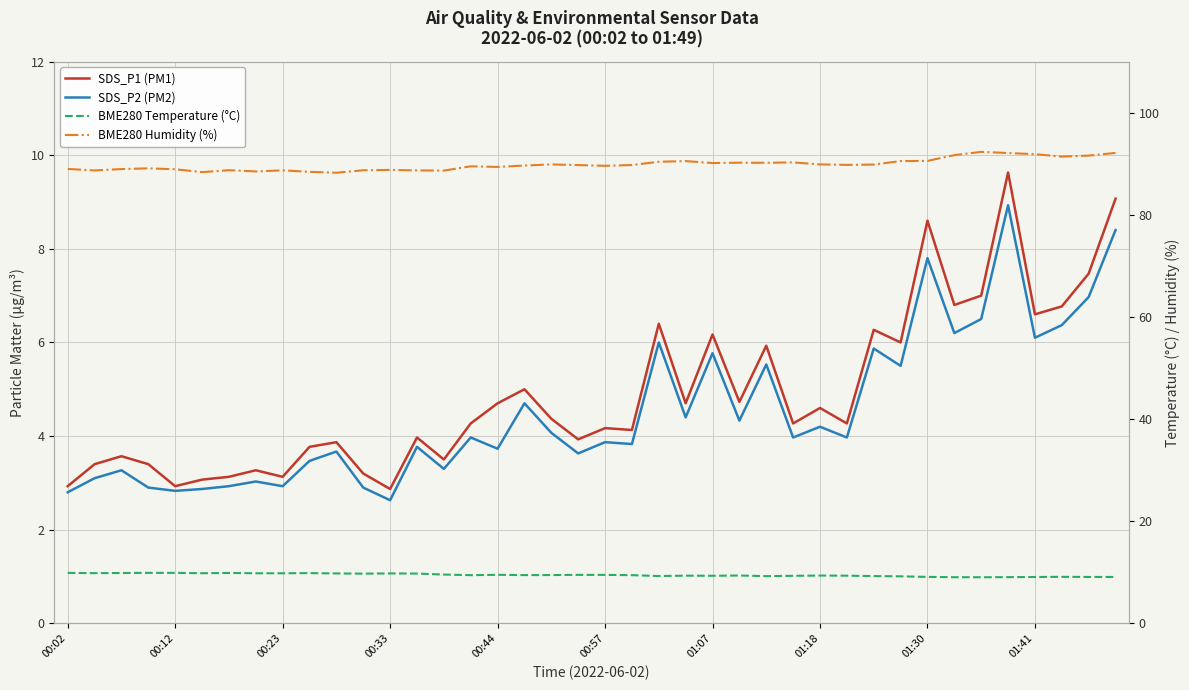

In BME280 Temperature (°C), how many points are higher than both neighbors (excluding endpoints)?

9